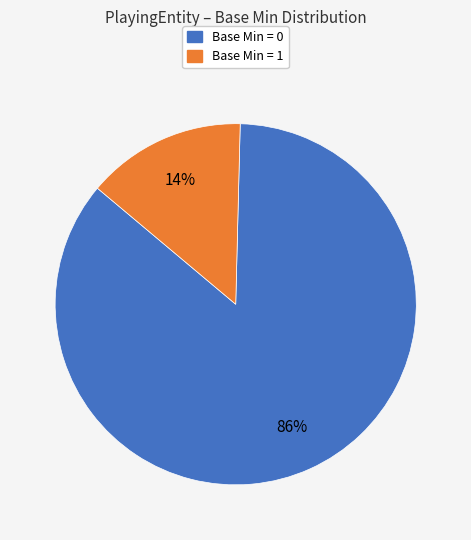

Does any single category account for the majority?

Yes